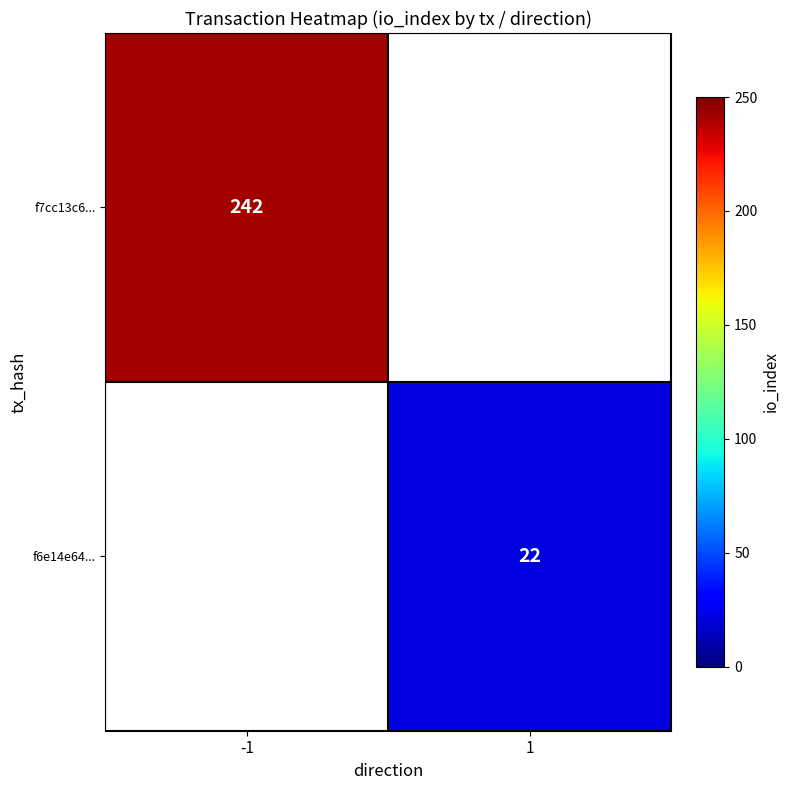

The value of f6e14e64... at 1 is 22. True or false?

True